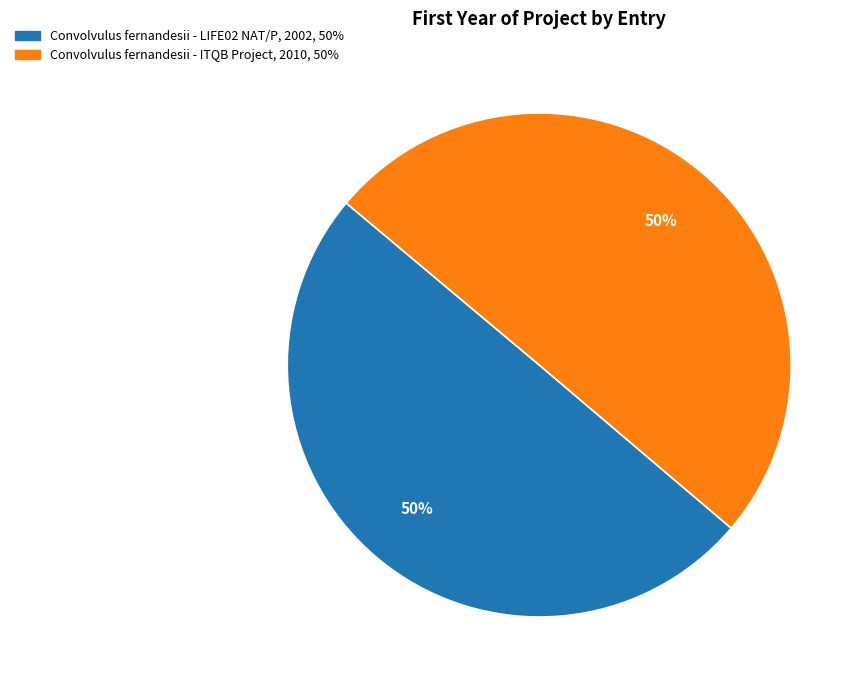

What percentage is the Convolvulus fernandesii - ITQB Project slice, to the nearest percent?

50%